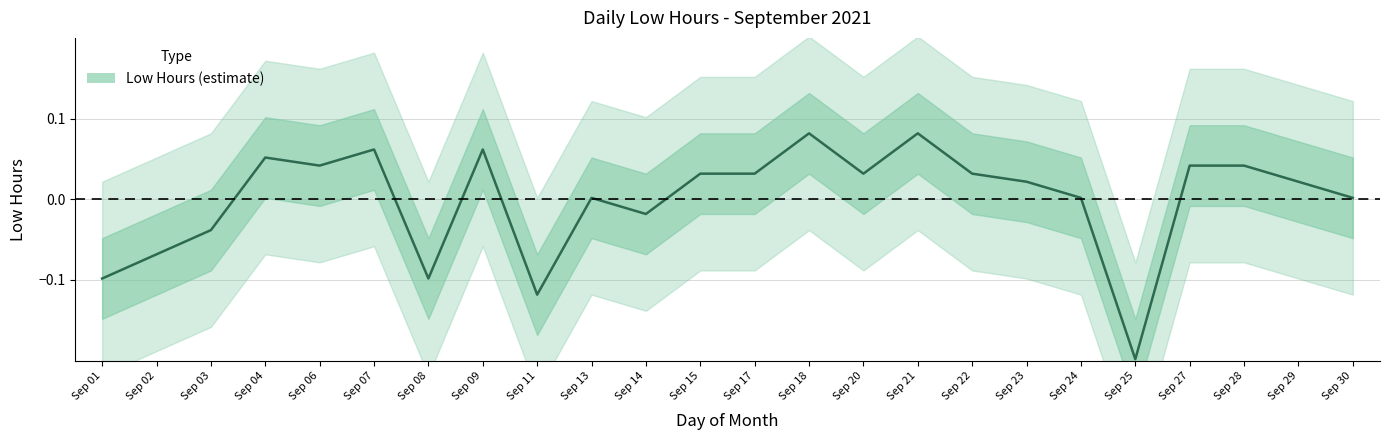

Reading left to right, what are all the values shown in this chart?

-0.1	-0.1	-0.0	0.1	0.0	0.1	-0.1	0.1	-0.1	0.0	-0.0	0.0	0.0	0.1	0.0	0.1	0.0	0.0	0.0	-0.2	0.0	0.0	0.0	0.0